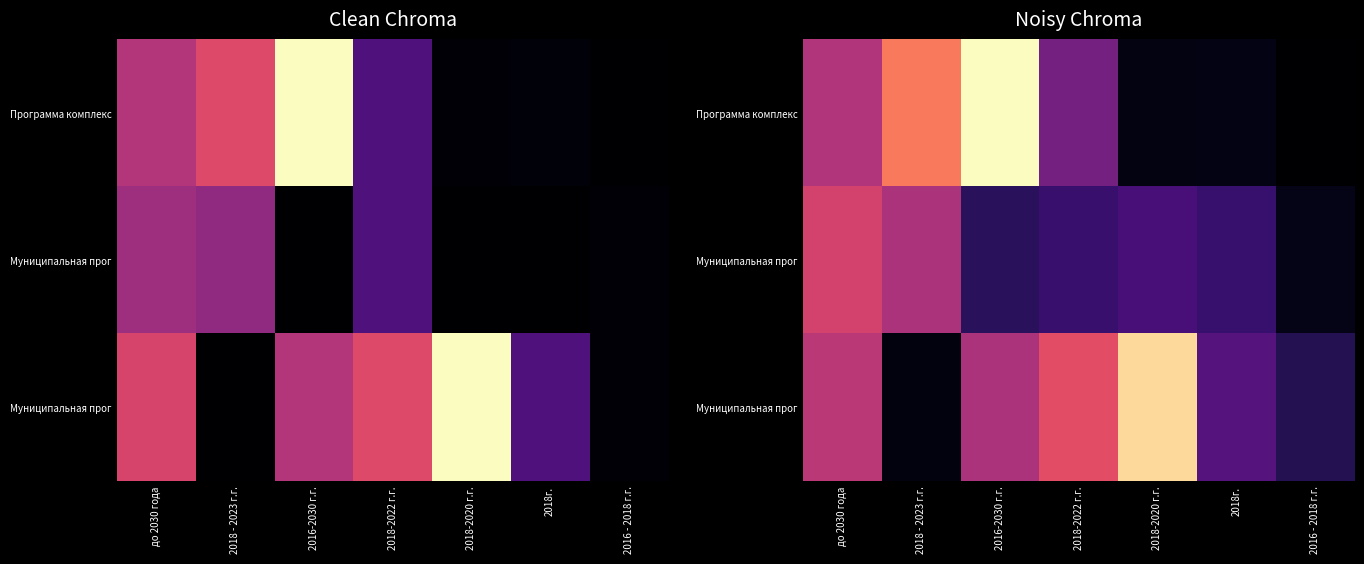

What is the smallest value displayed?

4.0